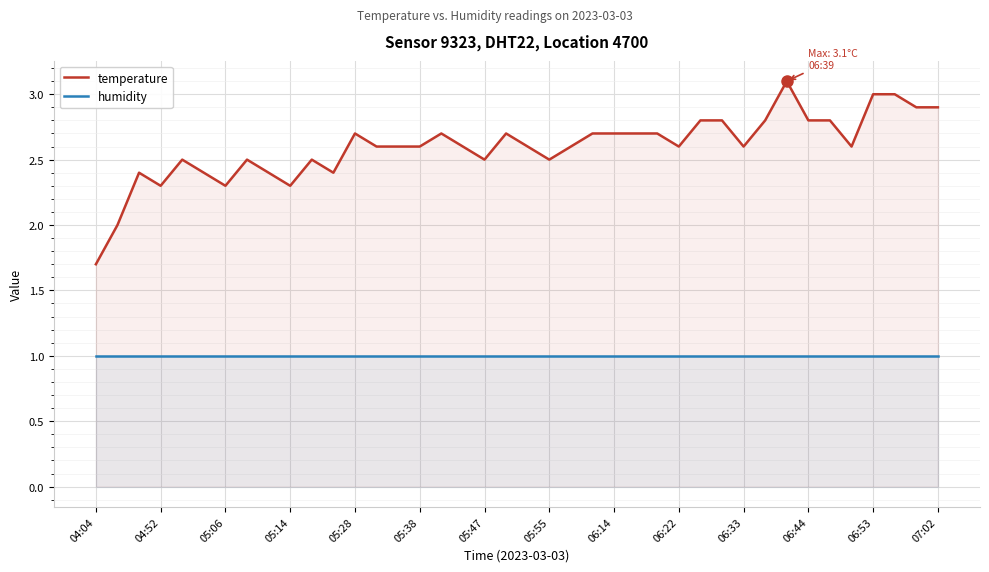

The humidity series shows 1.0 at 05:38. True or false?

True